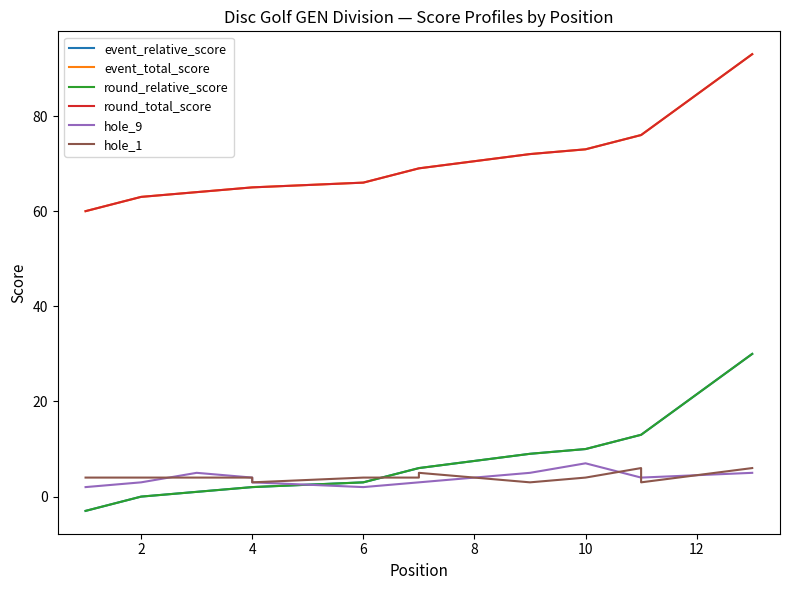

What is the difference between the second highest and minimum values in the event_total_score series?

16